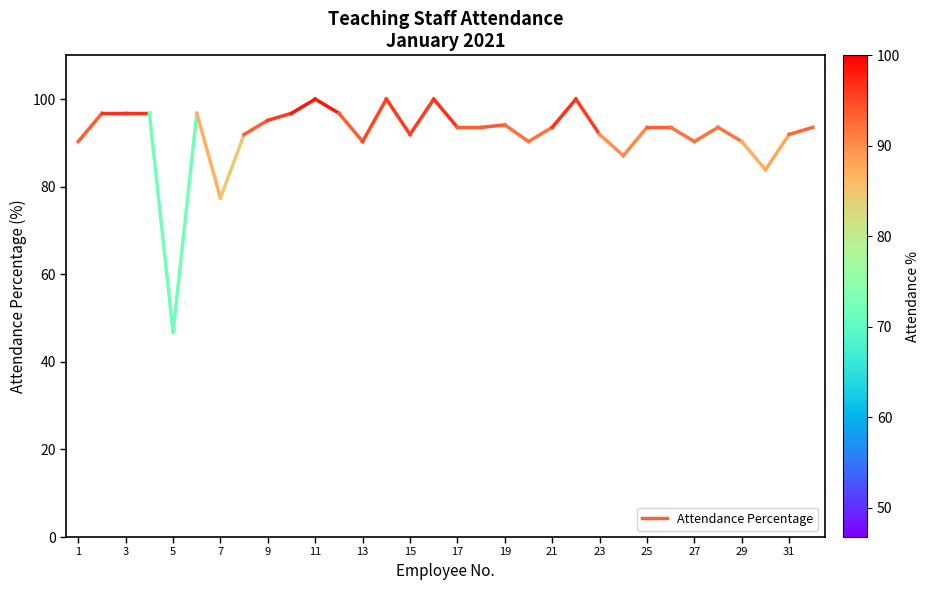

What is the value of the 2nd point from the left?

96.8